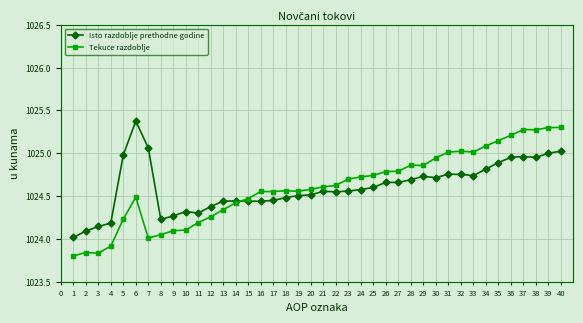

True or false: Isto razdoblje prethodne godine has more than 0 interior local peaks.

True